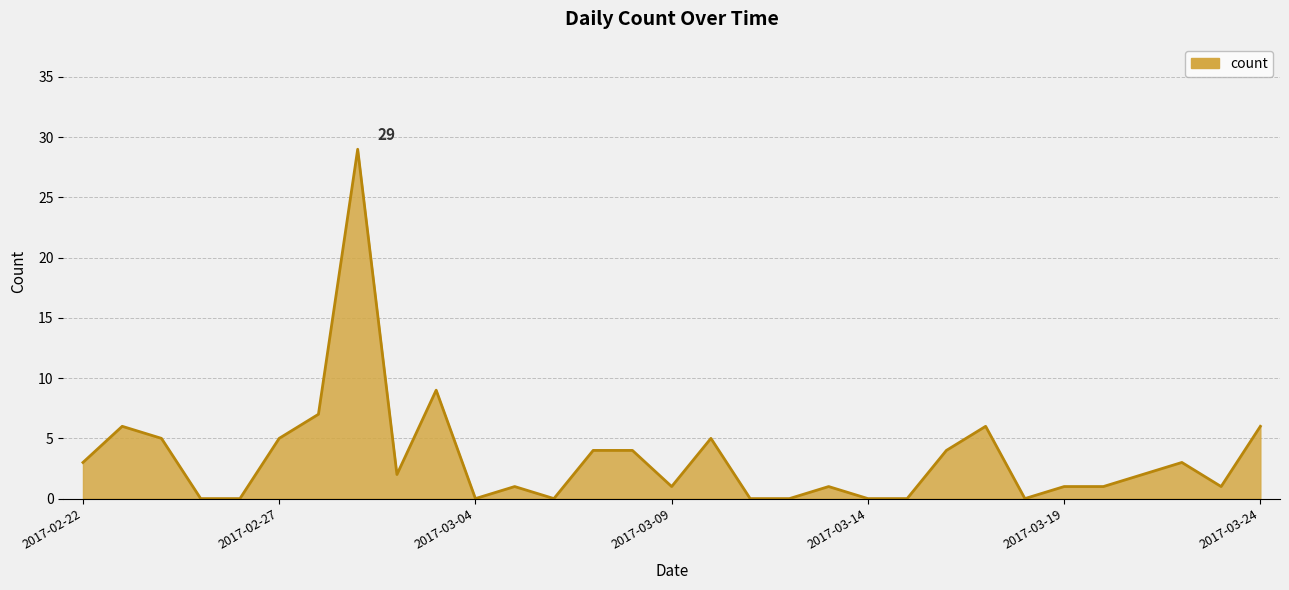

What is the greatest value displayed?

29